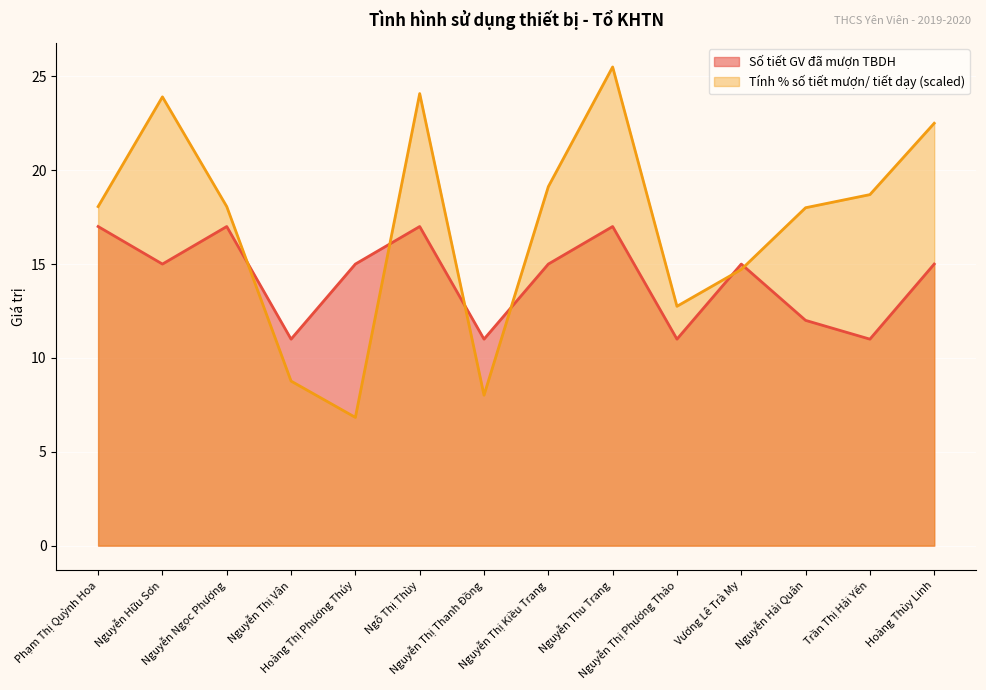

What value does the Tính % số tiết mượn/ tiết dạy series have at Vương Lê Trà My?

14.7